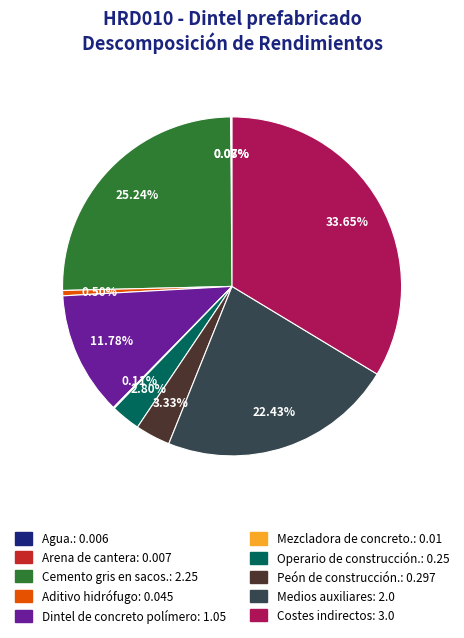

Is Medios auxiliares the majority of the pie?

No